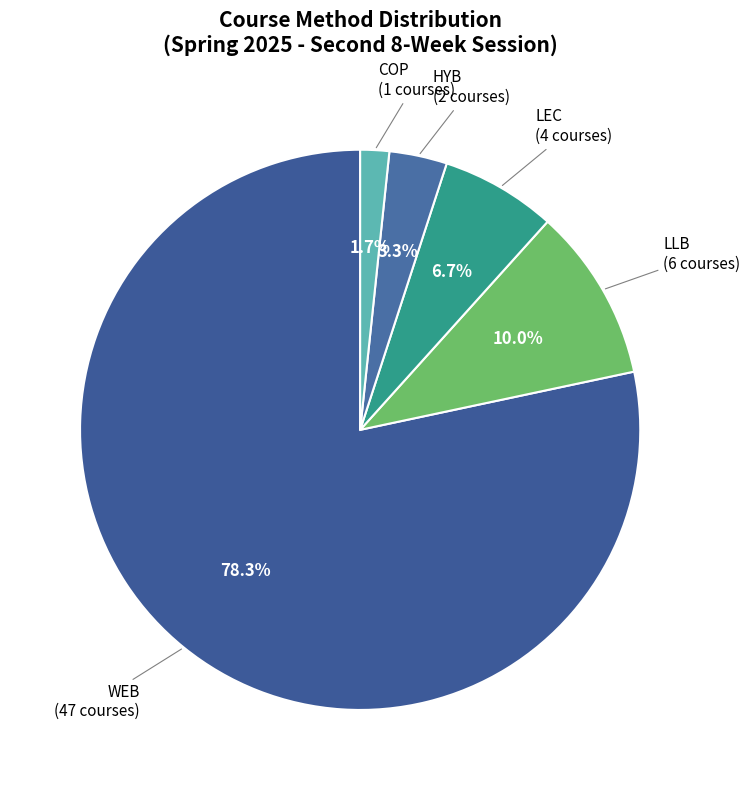

Is the sum of COP and LLB greater than half?

No